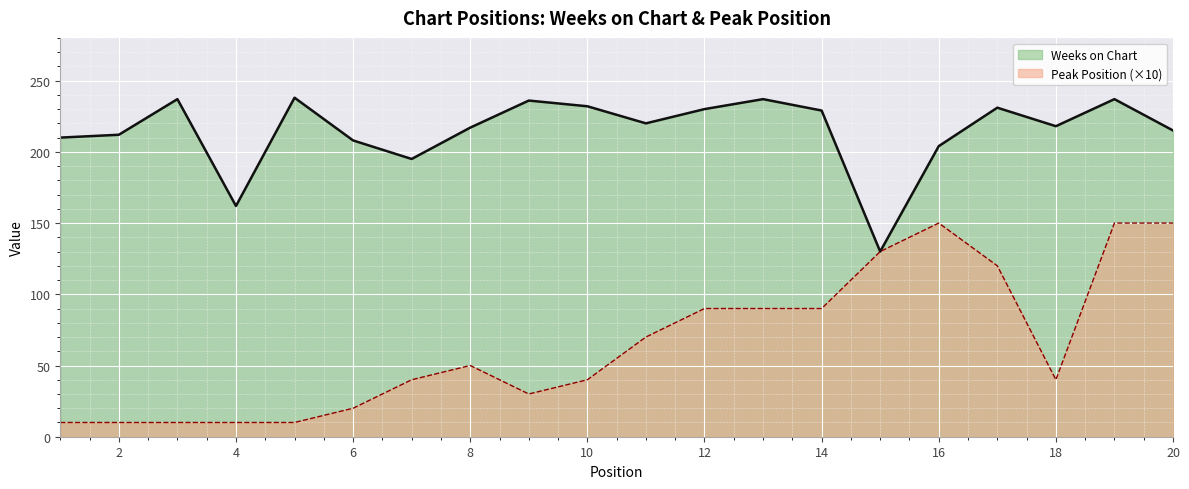

Reading left to right, list all the values displayed in this chart.

Weeks on Chart: 1=210	2=212	3=237	4=162	5=238	6=208	7=195	8=217	9=236	10=232	11=220	12=230	13=237	14=229	15=130	16=204	17=231	18=218	19=237	20=215
Peak Position: 1=10	2=10	3=10	4=10	5=10	6=20	7=40	8=50	9=30	10=40	11=70	12=90	13=90	14=90	15=130	16=150	17=120	18=40	19=150	20=150